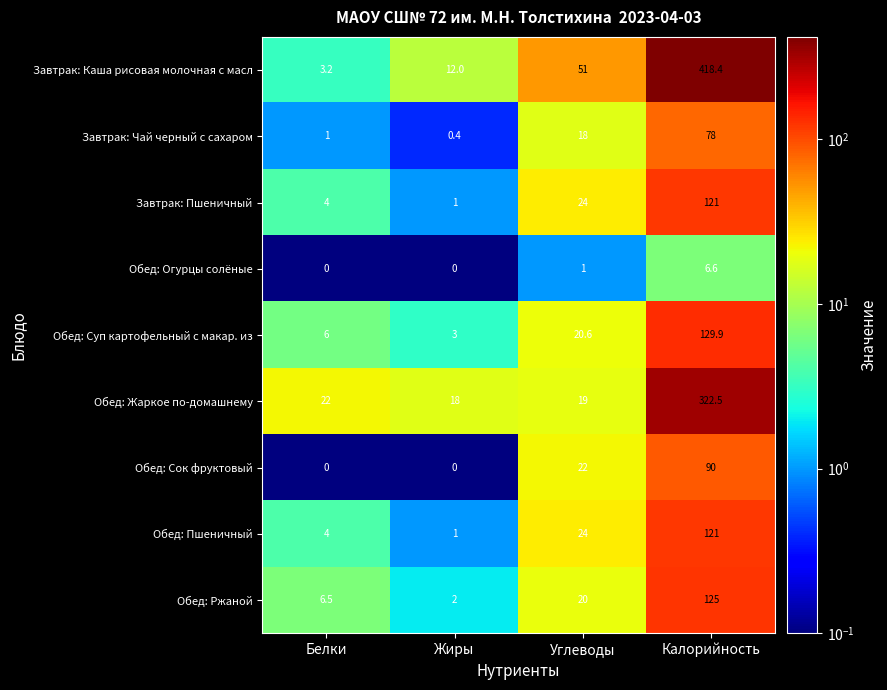

Read the Обед: Ржаной value at Жиры.

2.0